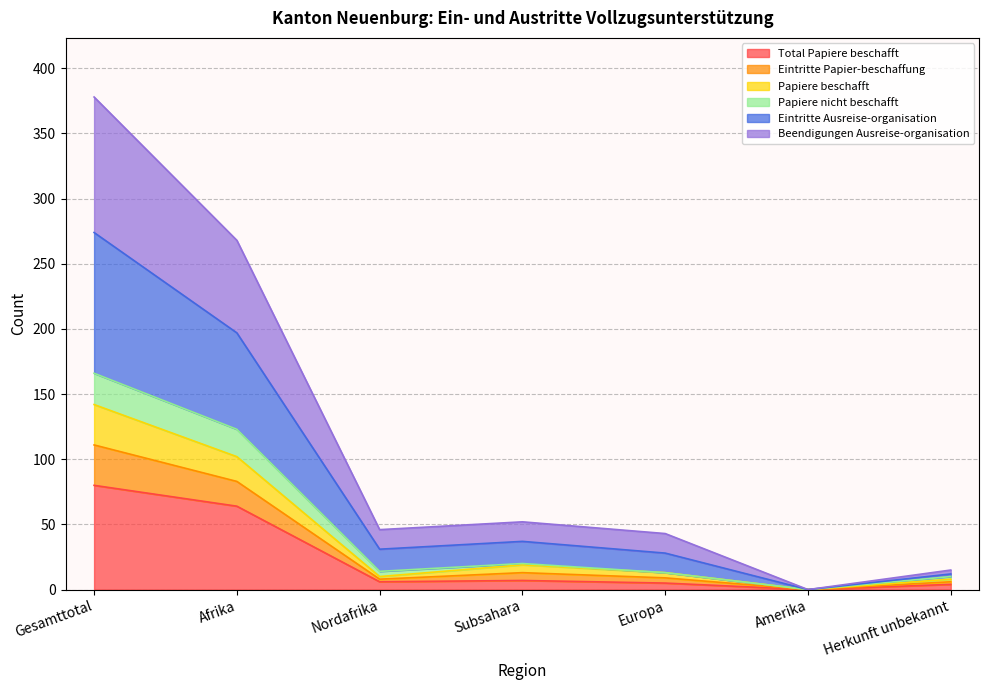

What are all the series names shown in the legend?

Total Papiere beschafft, Eintritte Papier-beschaffung, Papiere beschafft, Papiere nicht beschafft, Eintritte Ausreise-organisation, Beendigungen Ausreise-organisation